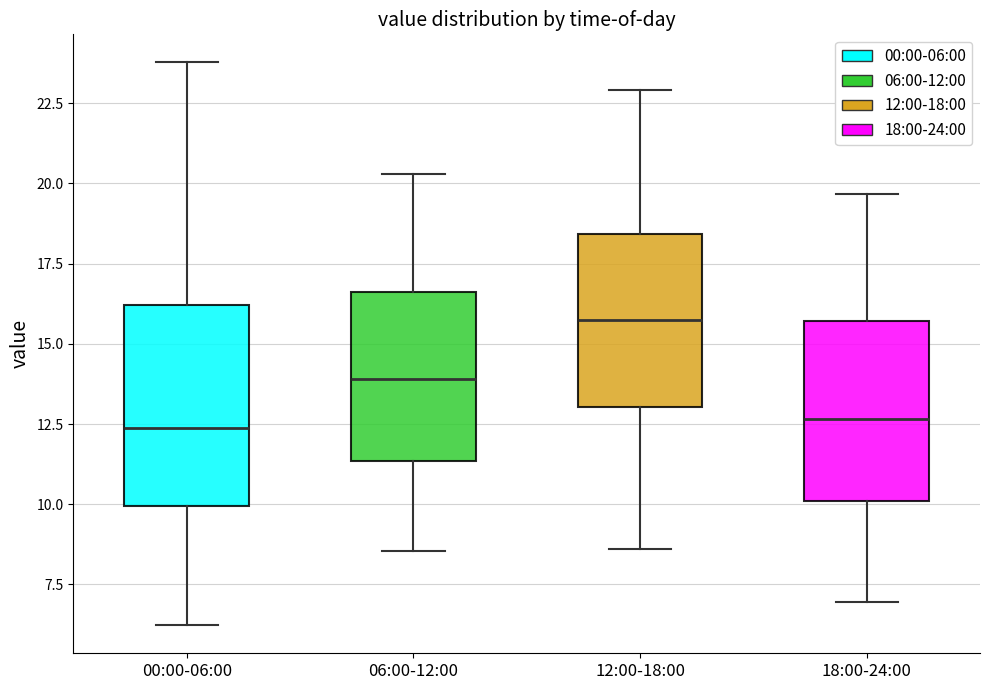

Reading left to right, transcribe this box plot: for each box, give where its median line is, the range the box spans, and where its two whiskers end, as read against the y-axis. The values are not printed on the chart, so give them approximately, as read against the axis.

00:00-06:00: median 12.5, box 10.0 to 16.0, whiskers 6.0 to 24.0
06:00-12:00: median 14.0, box 11.5 to 16.5, whiskers 8.5 to 20.5
12:00-18:00: median 16.0, box 13.0 to 18.5, whiskers 8.5 to 23.0
18:00-24:00: median 12.5, box 10.0 to 15.5, whiskers 7.0 to 19.5